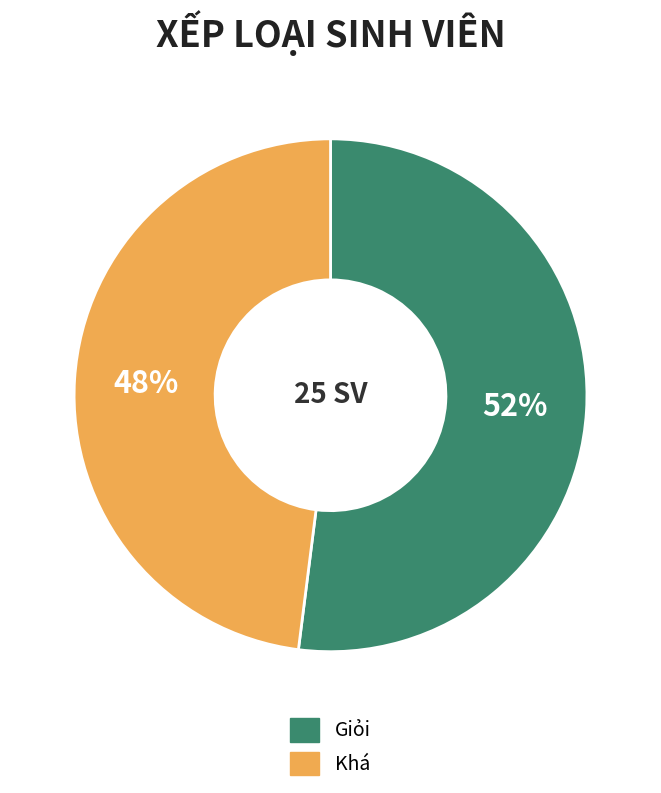

How many segments does this pie chart have?

2